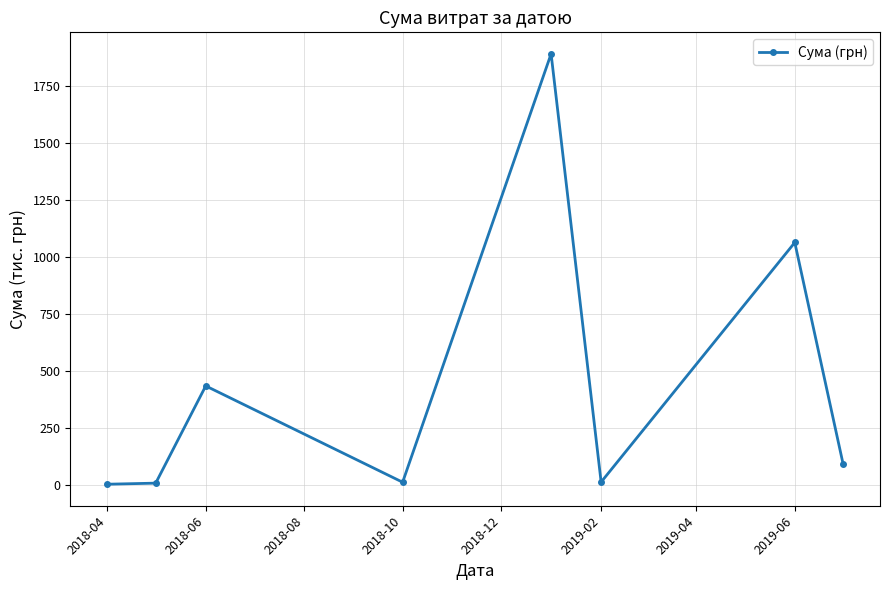

What is the greatest value displayed?

1892.4